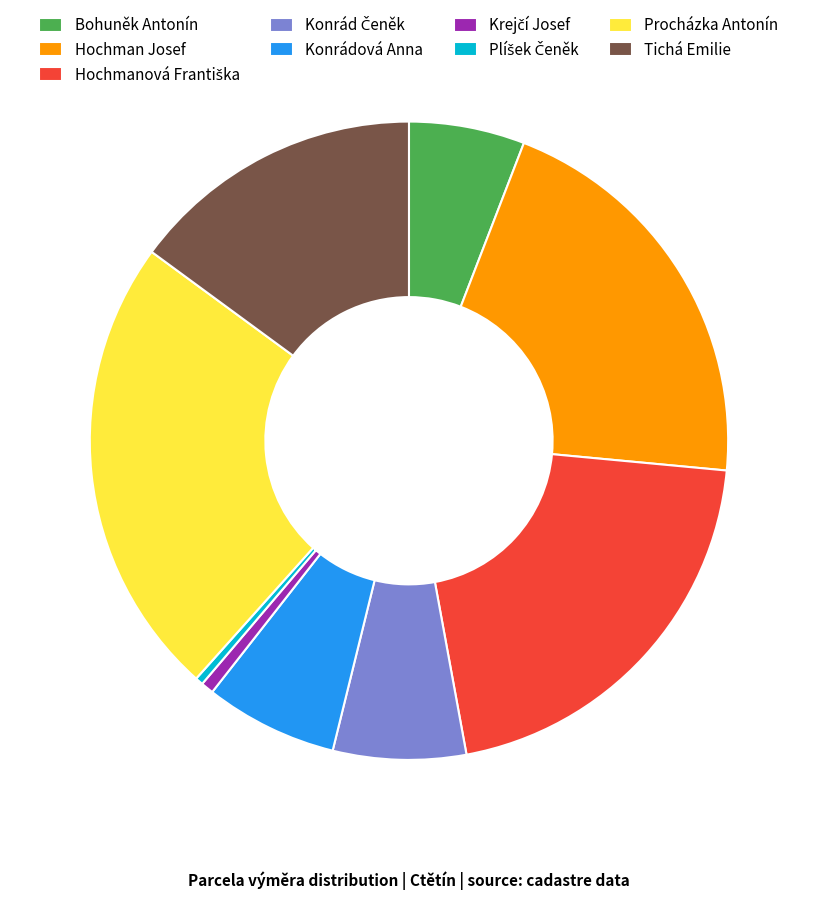

Which has a higher value, Konrádová Anna or Bohuněk Antonín?

Konrádová Anna